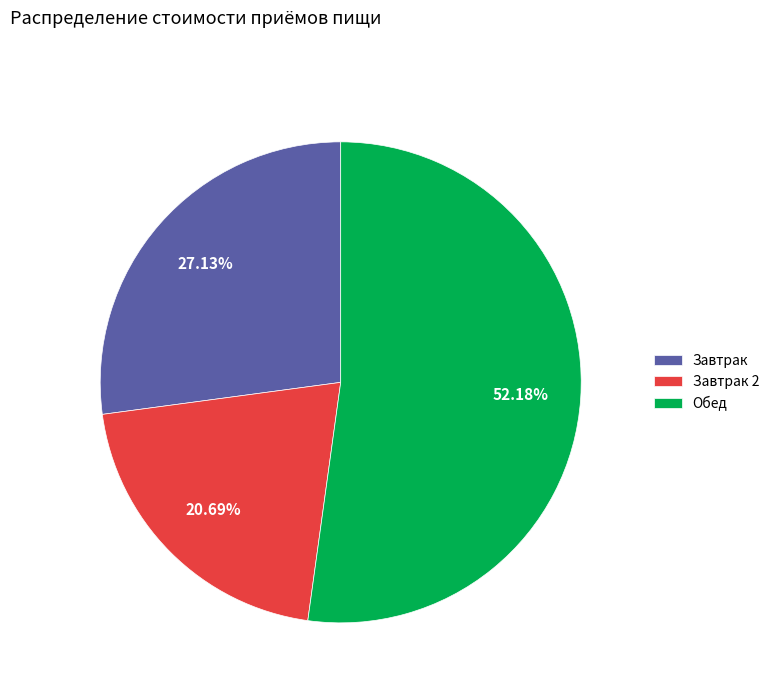

How many segments does this pie chart have?

3